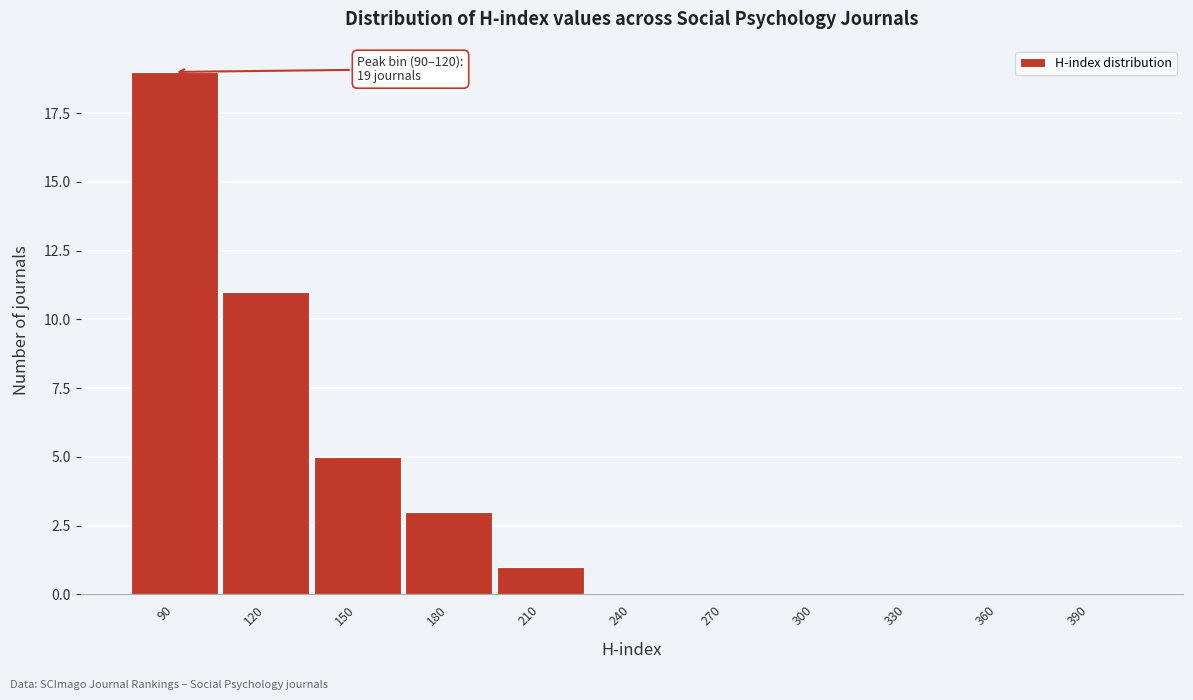

Reading left to right, transcribe all the data shown in this chart.

90=19	120=11	150=5	180=3	210=1	240=0	270=0	300=0	330=0	360=0	390=0